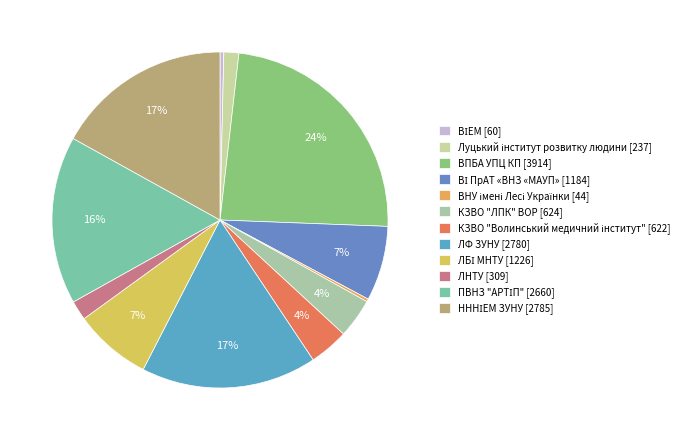

To the nearest percent, what percentage of the pie is КЗВО "Волинський медичний інститут"?

4%